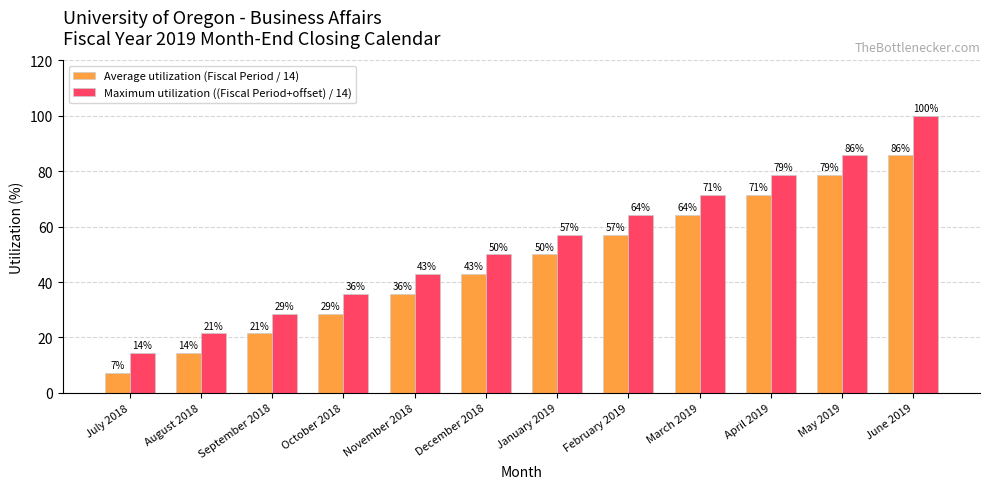

Are the bars grouped side by side (vs. stacked)?

Yes